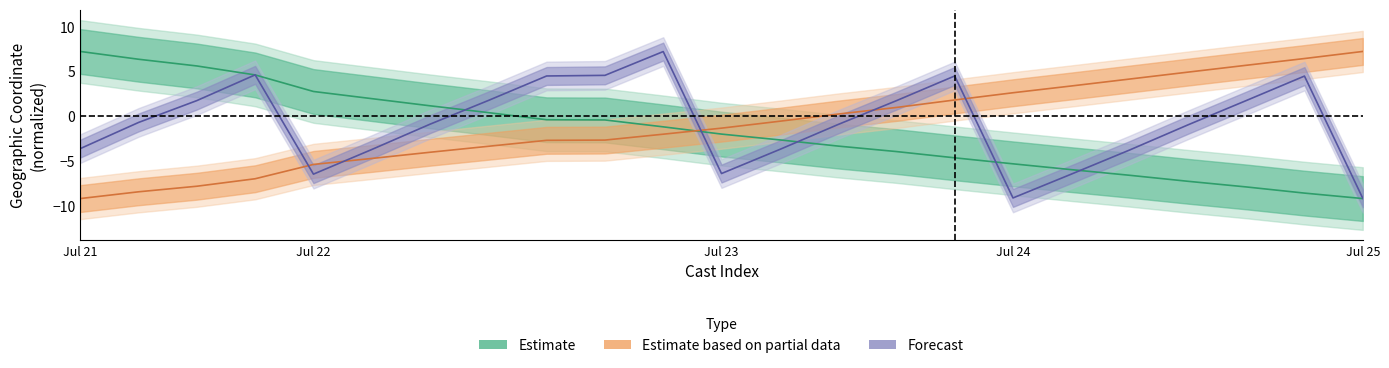

In time, how many points are higher than both neighbors (excluding endpoints)?

4